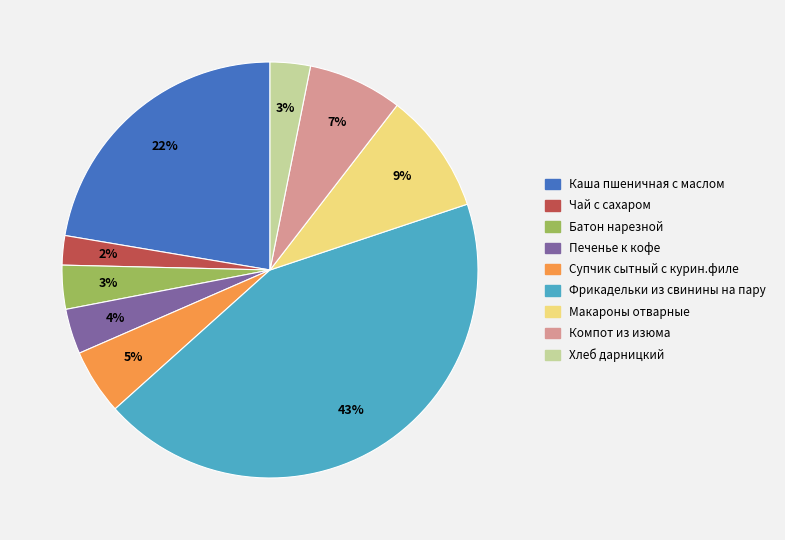

Is the sum of Каша пшеничная с маслом and Макароны отварные greater than half?

No